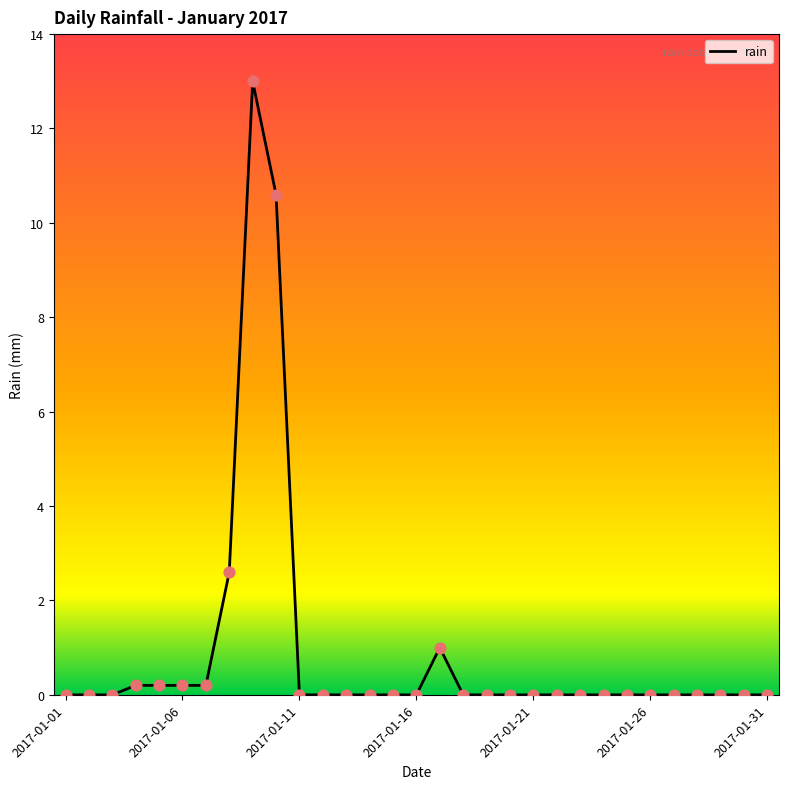

What is the difference between the maximum and minimum values?

13.0